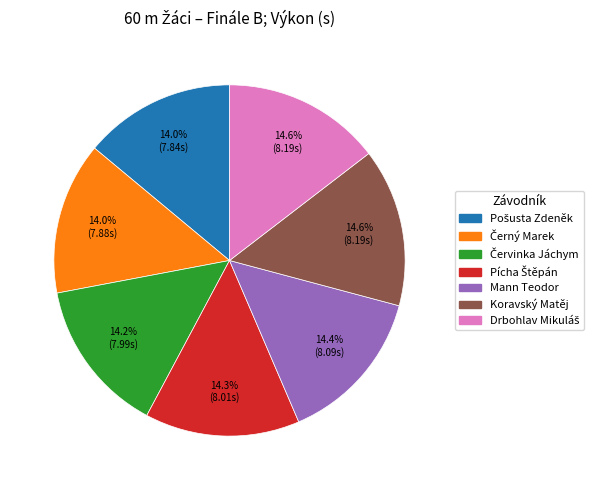

Is there a majority slice in this chart?

No